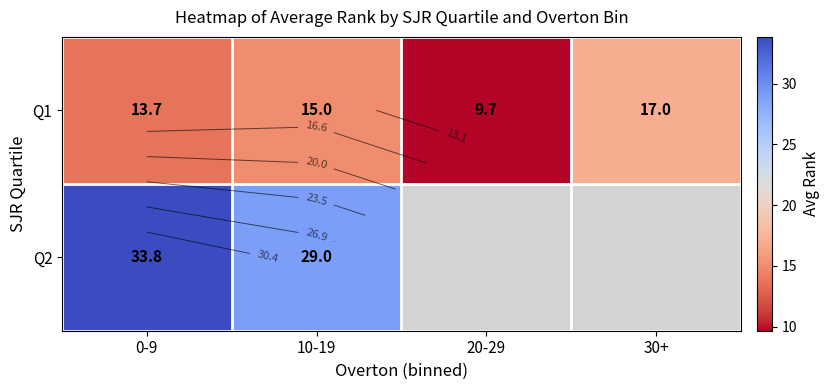

What is the difference between the highest and lowest values at 0-9?

20.2